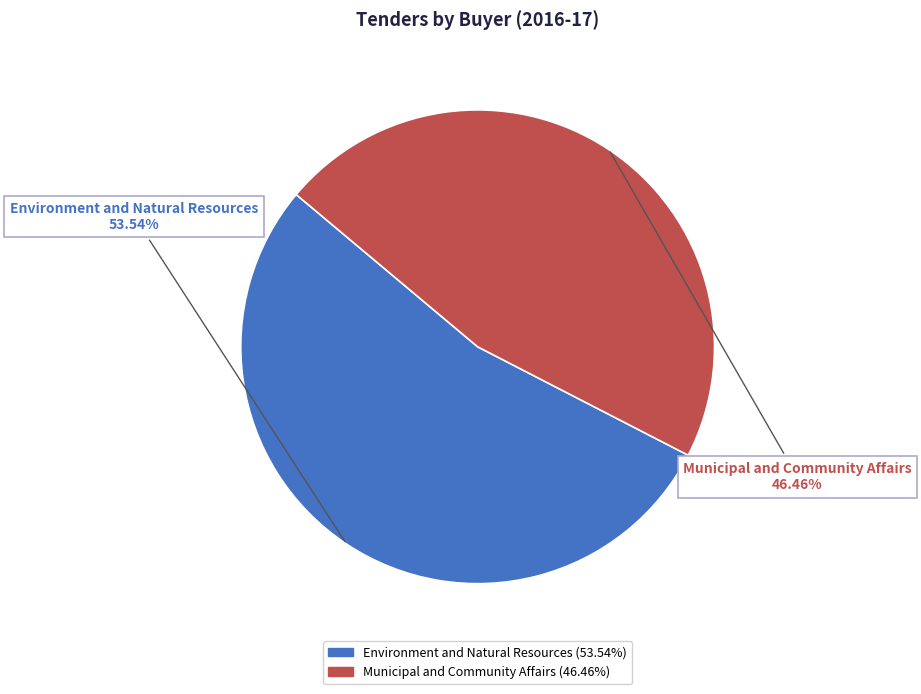

Which category has the smallest portion of the pie?

Municipal and Community Affairs